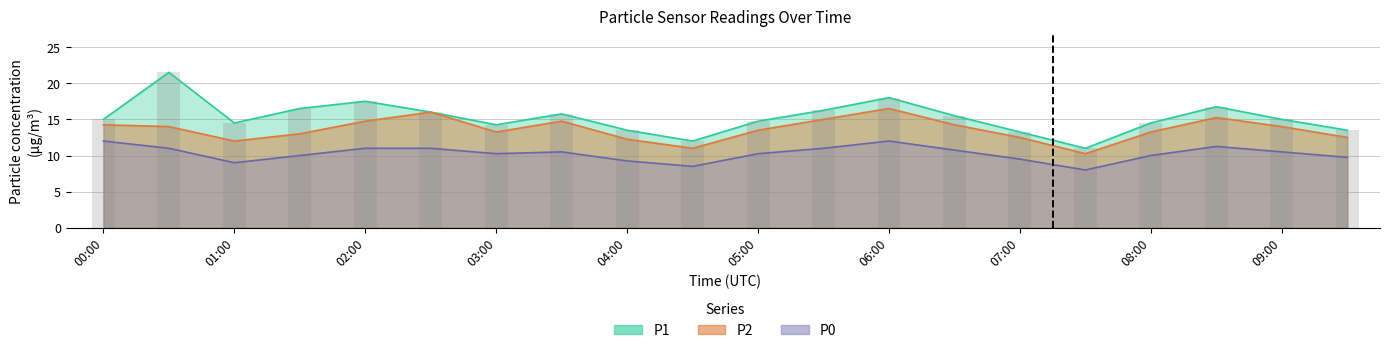

Which has a higher value, 05:30 or 01:30?

01:30